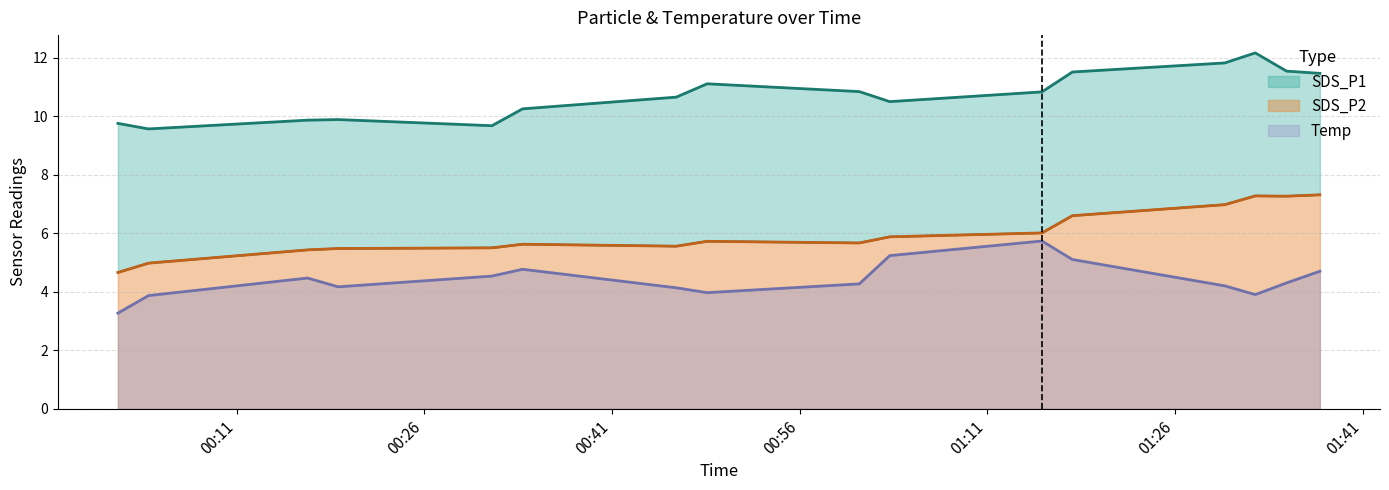

How many lines are shown in the chart?

3